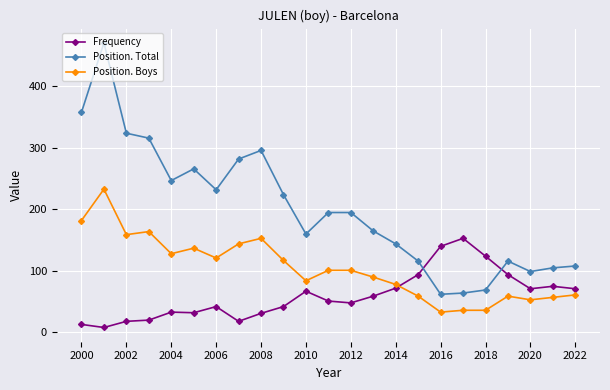

True or false: Position. Boys and Position. Total cross at least once.

False